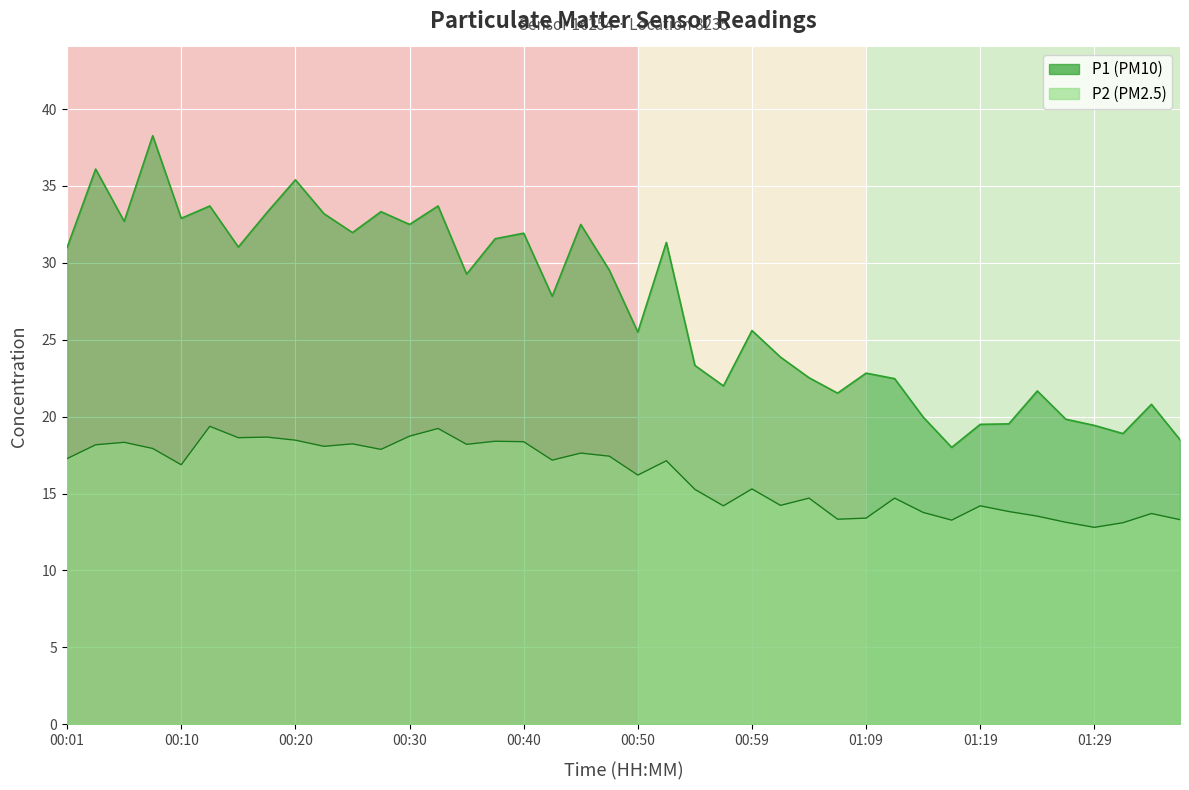

What is the difference between the maximum and minimum values in the P2 series?

6.6